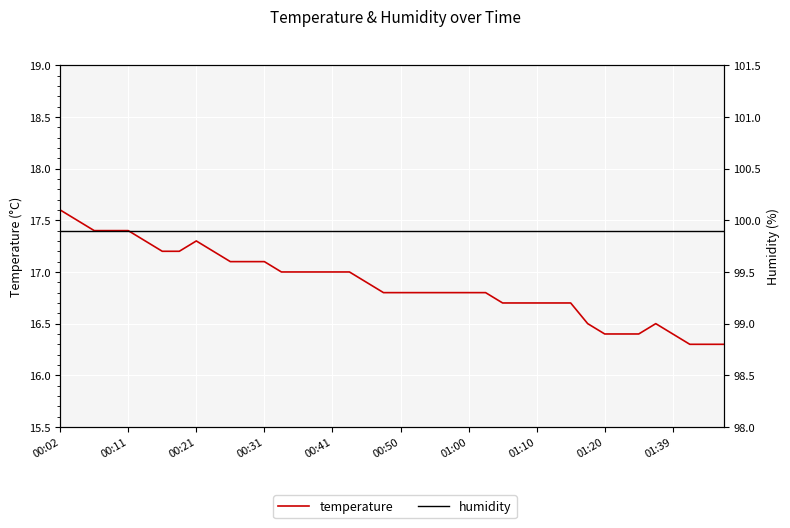

The humidity series shows 99.9 at 31. True or false?

True